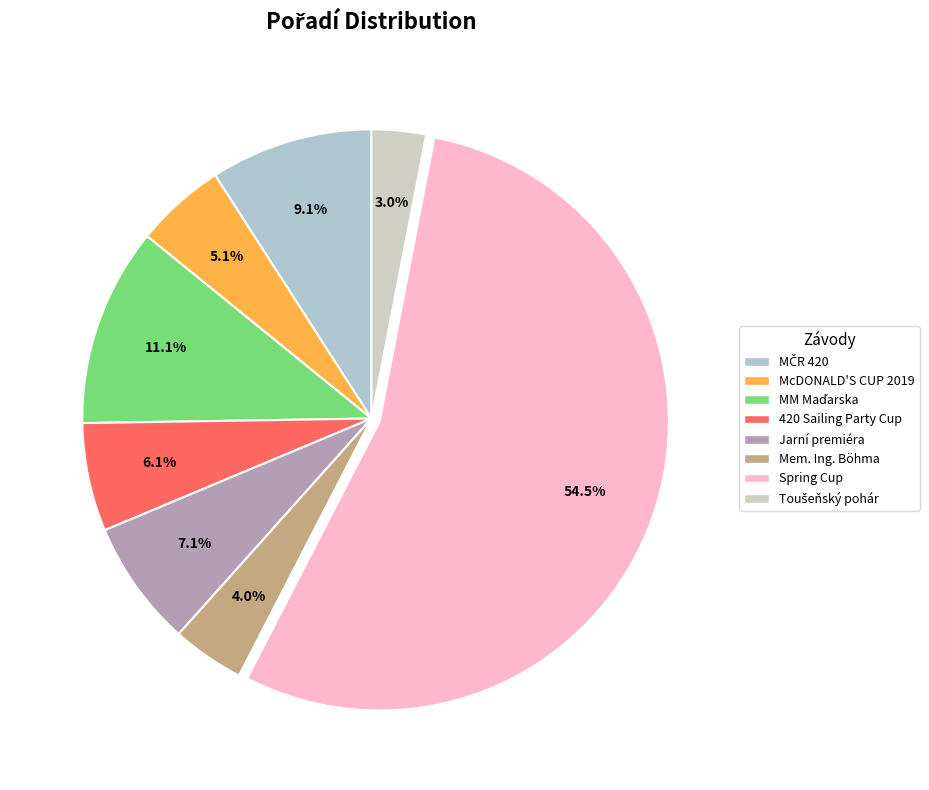

To the nearest percent, what is the average slice percentage?

12%